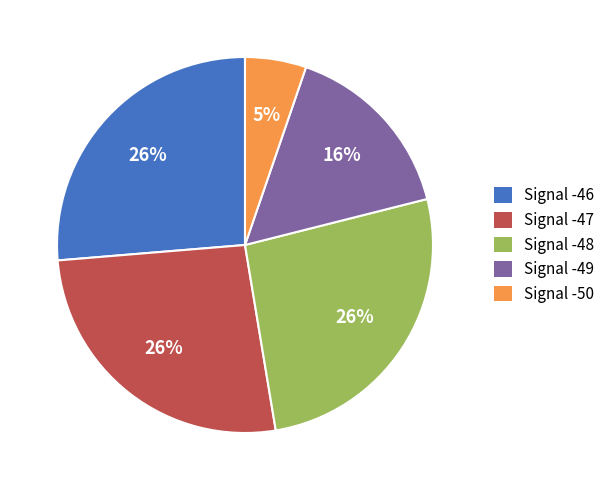

Is it true that Signal -50 is 34% of the pie?

False